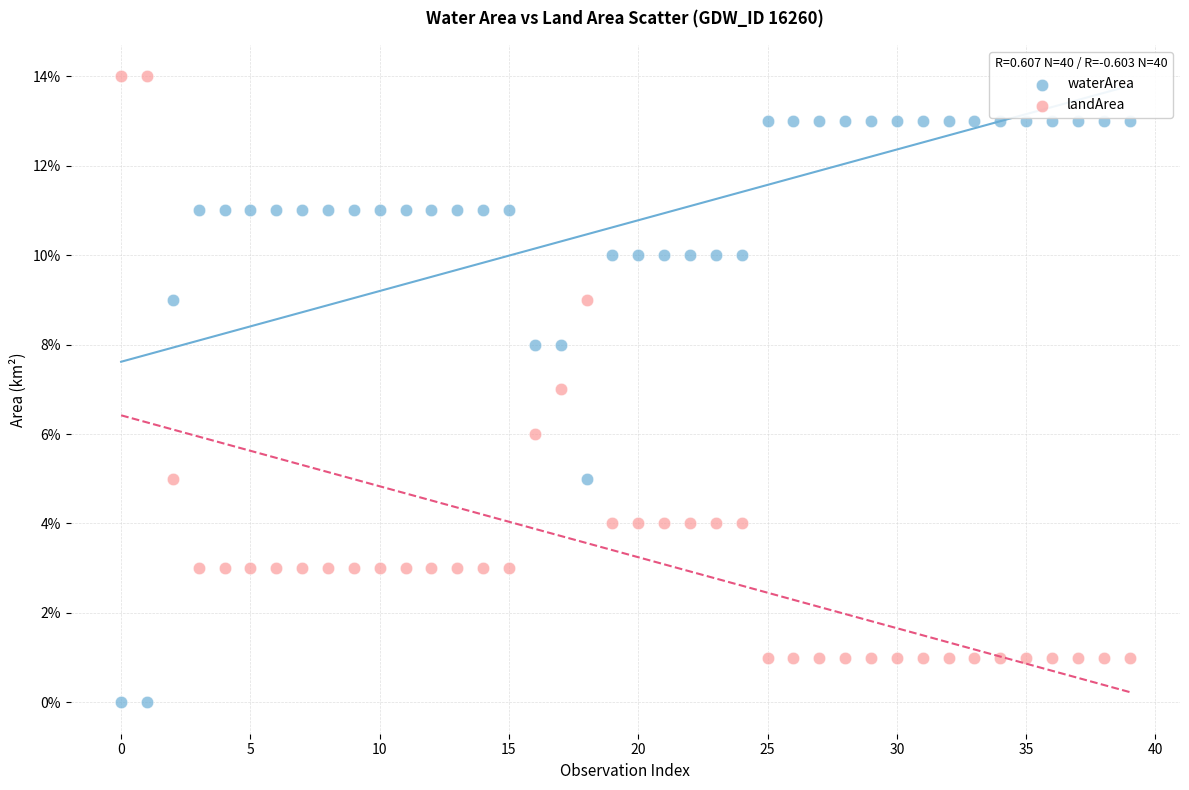

Which series reaches the maximum Y coordinate?

landArea